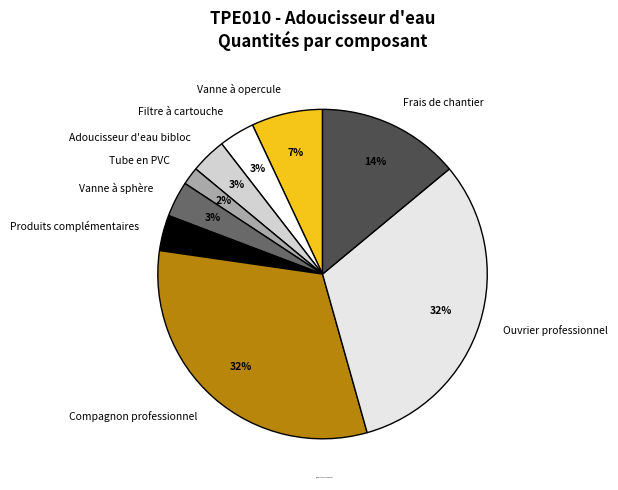

To the nearest percent, what portion does Vanne à opercule represent?

7%